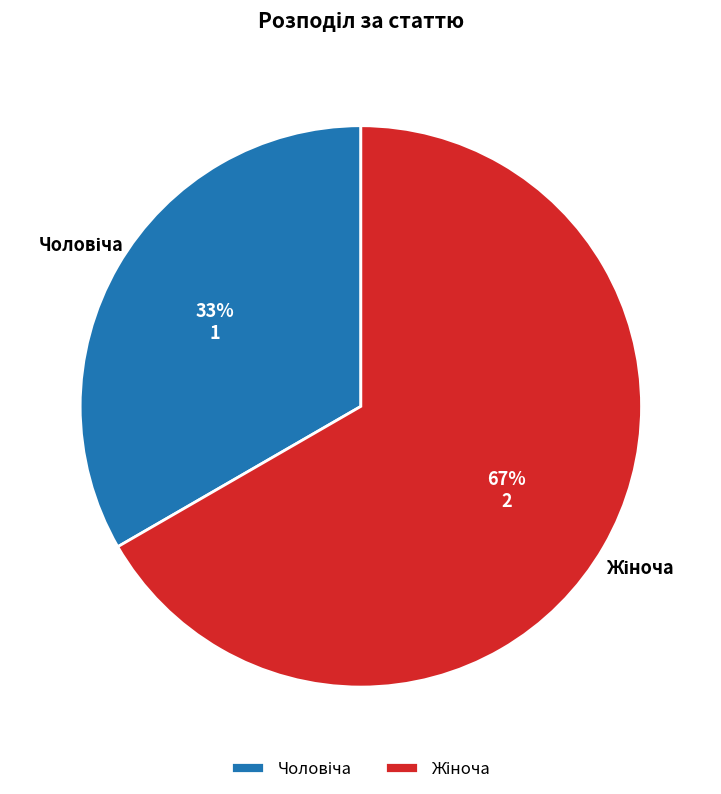

To the nearest percent, what is the average slice percentage?

50%